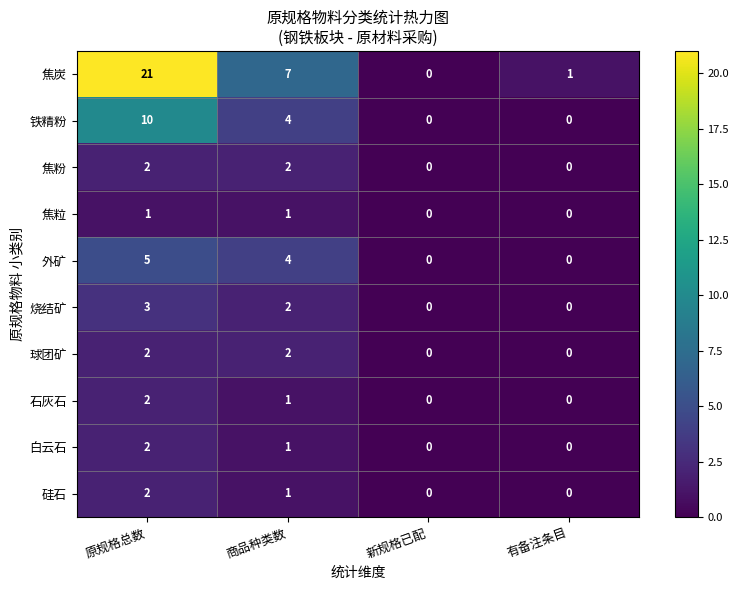

What is the difference between the maximum and minimum values in the 外矿 series?

5